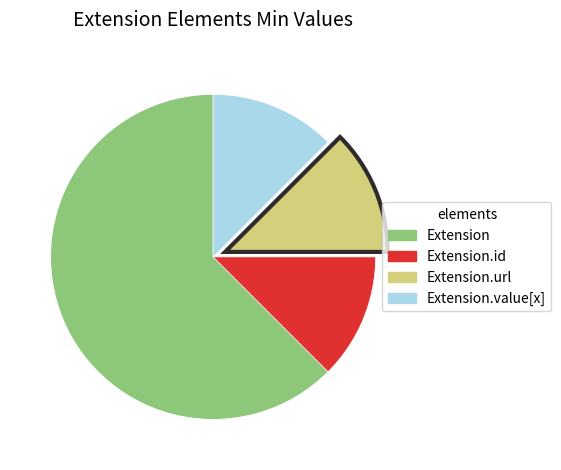

Does any single category account for the majority?

Yes